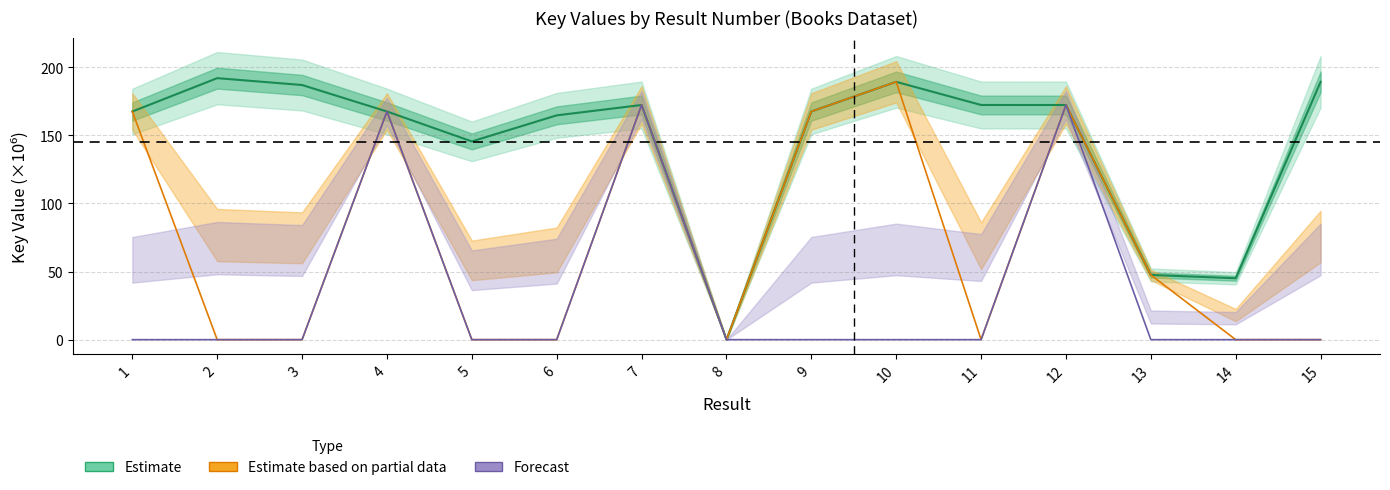

How many interior local peaks does the Trade Paperback series have?

3